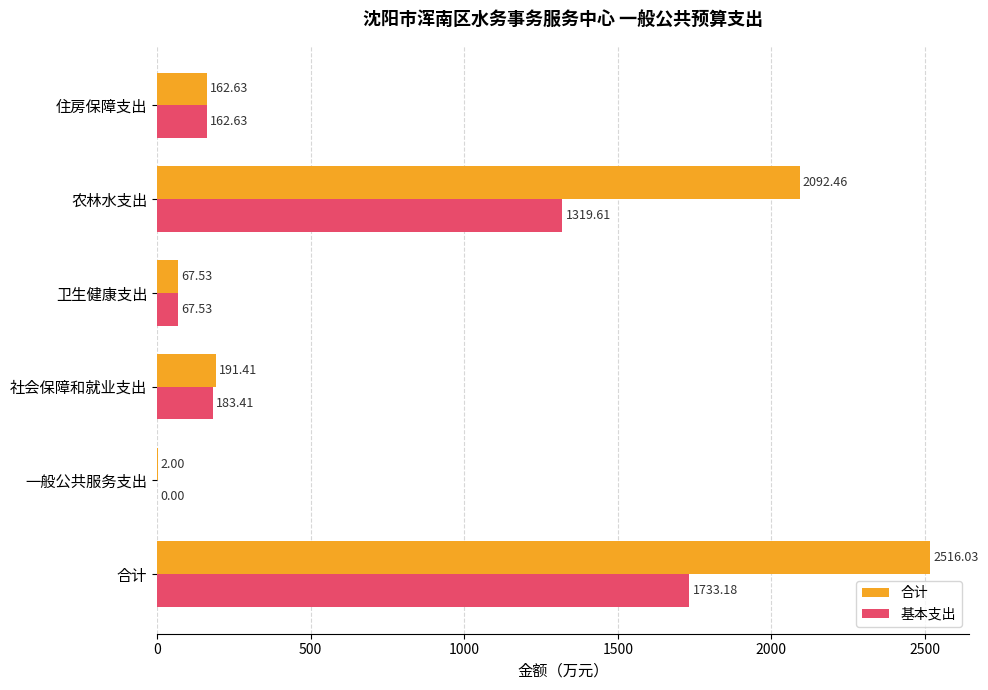

Which category has the highest value across all series?

合计